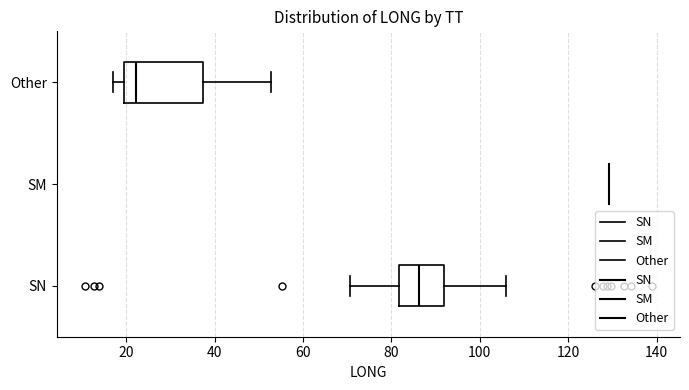

Reading bottom to top, read every box against the x-axis: the position of its median line, the range the box covers, and the ends of its whiskers. The values are not printed on the chart, so give them approximately, as read against the axis.

SN: median 86, box 82 to 92, whiskers 70 to 106
SM: box collapsed to a line at 130, whiskers 130 to 130
Other: median 22, box 20 to 38, whiskers 18 to 52